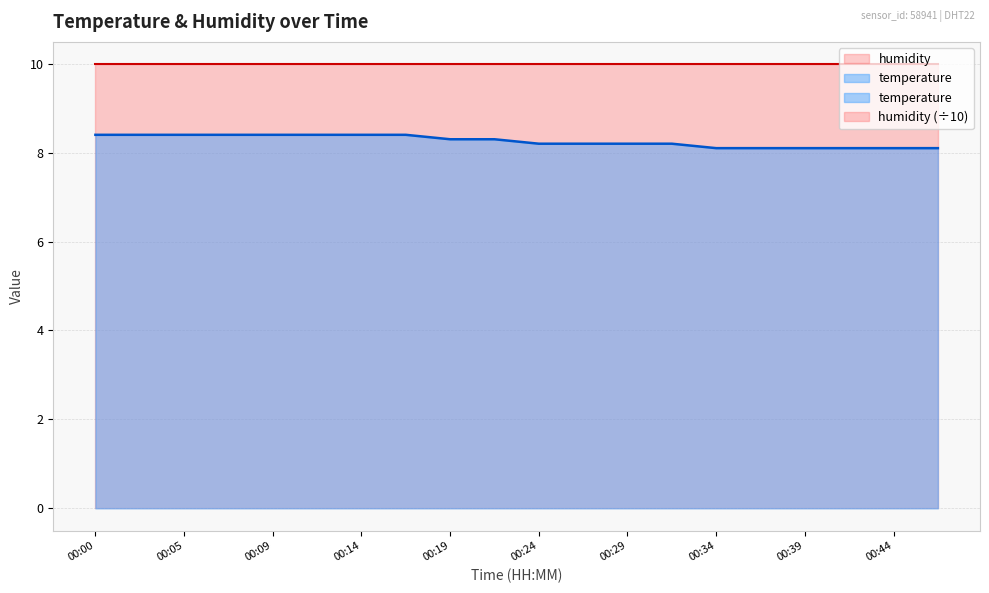

Between 00:27 and 00:29, which is larger?

00:27